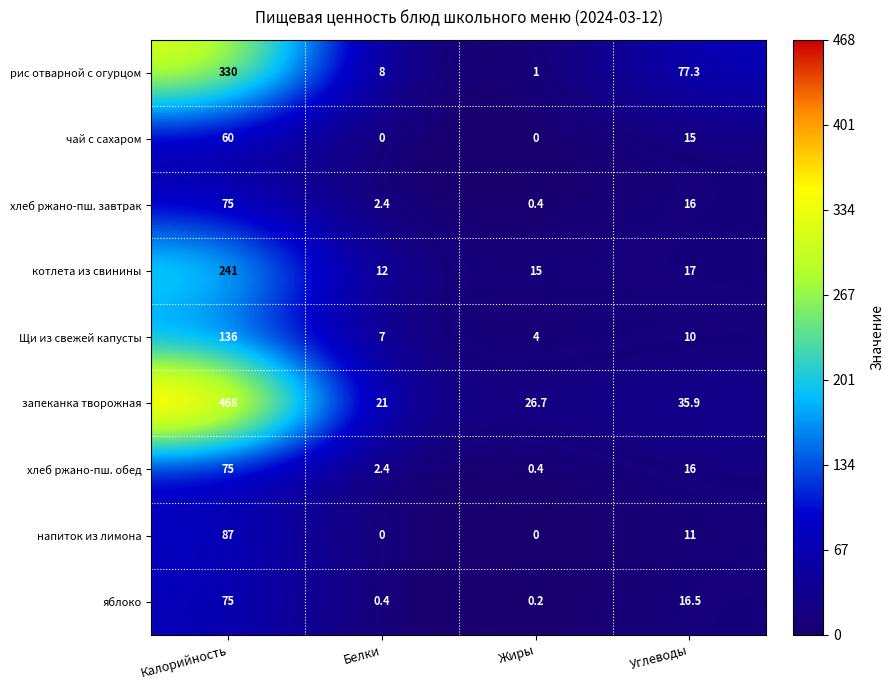

The хлеб ржано-пш. обед series shows 38.2 at Калорийность. True or false?

False